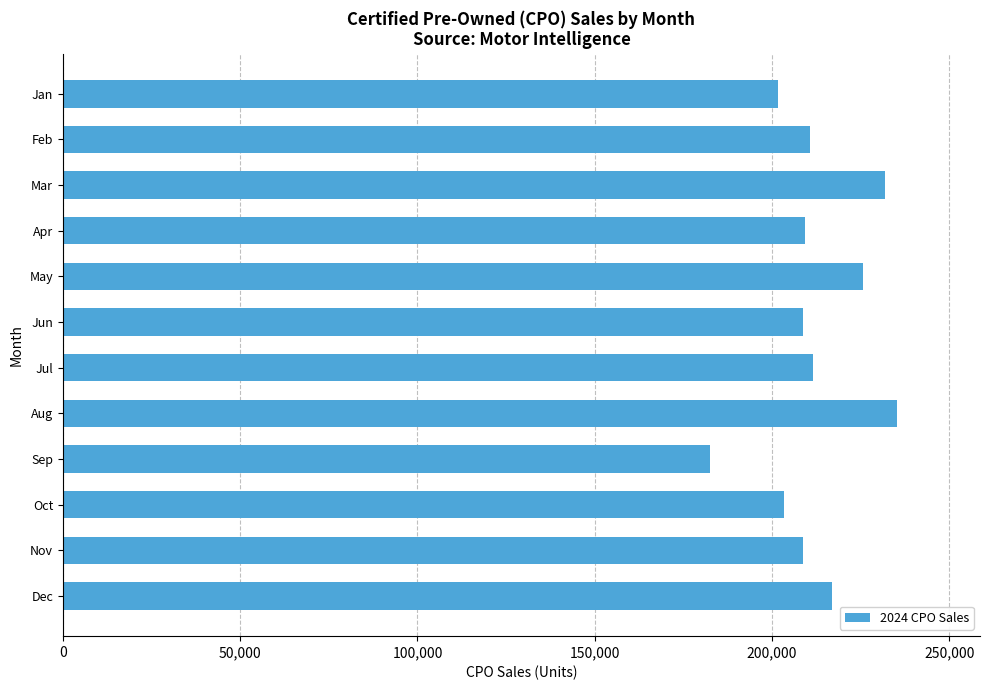

What is the sum of all values?

2546155